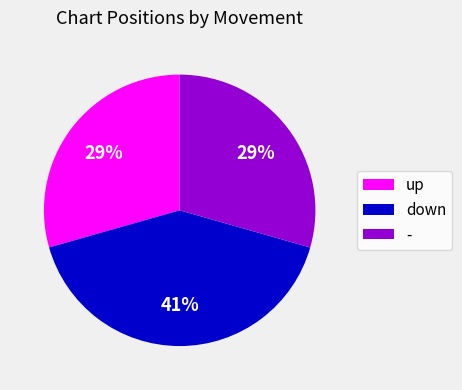

Is down the majority of the pie?

No